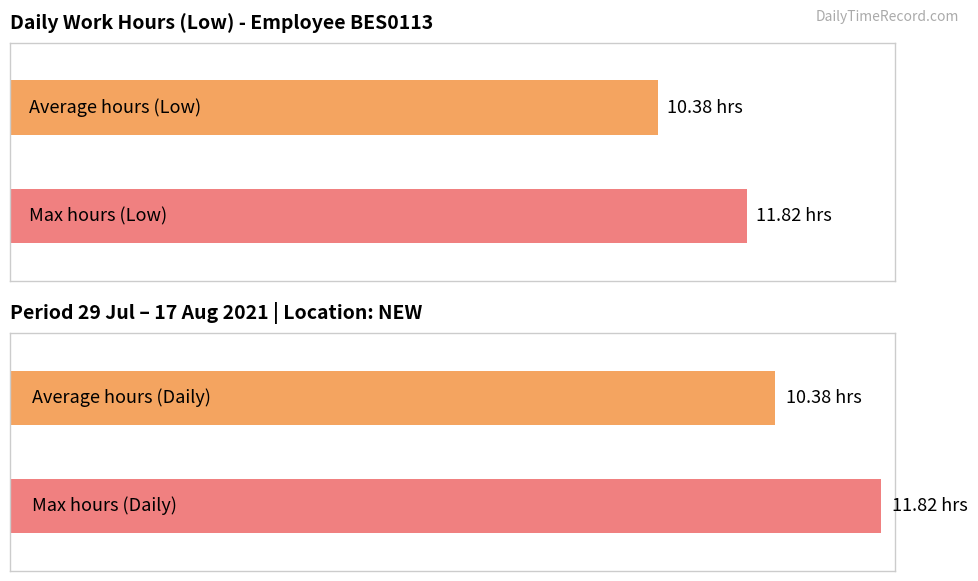

Which series has the largest range (max minus min)?

Low